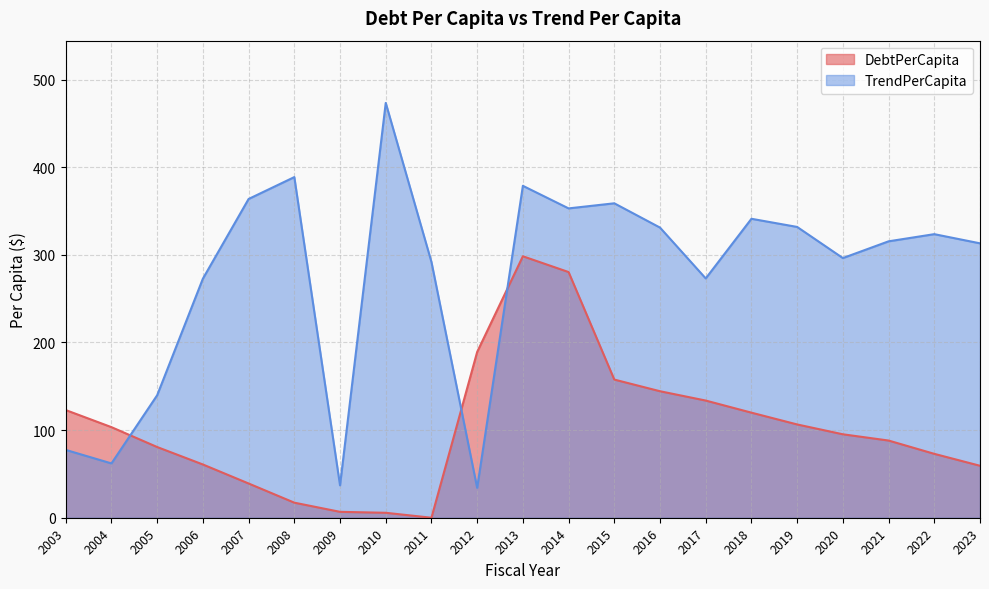

What is the maximum value for TrendPerCapita?

473.3